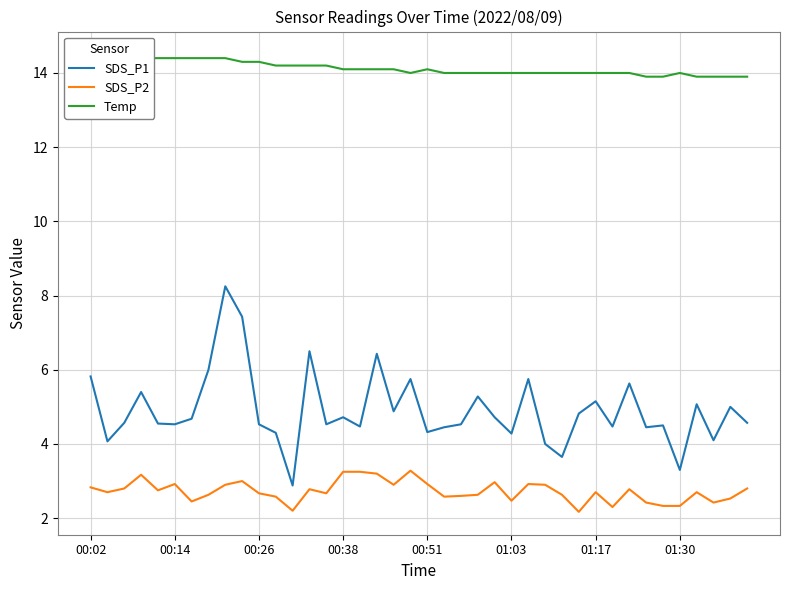

What is the minimum value for SDS_P1?

2.9